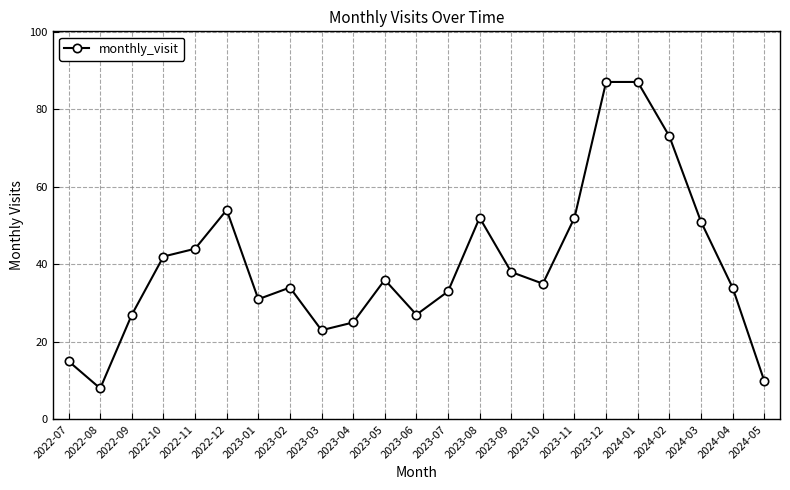

Does the chart have visible grid lines?

Yes